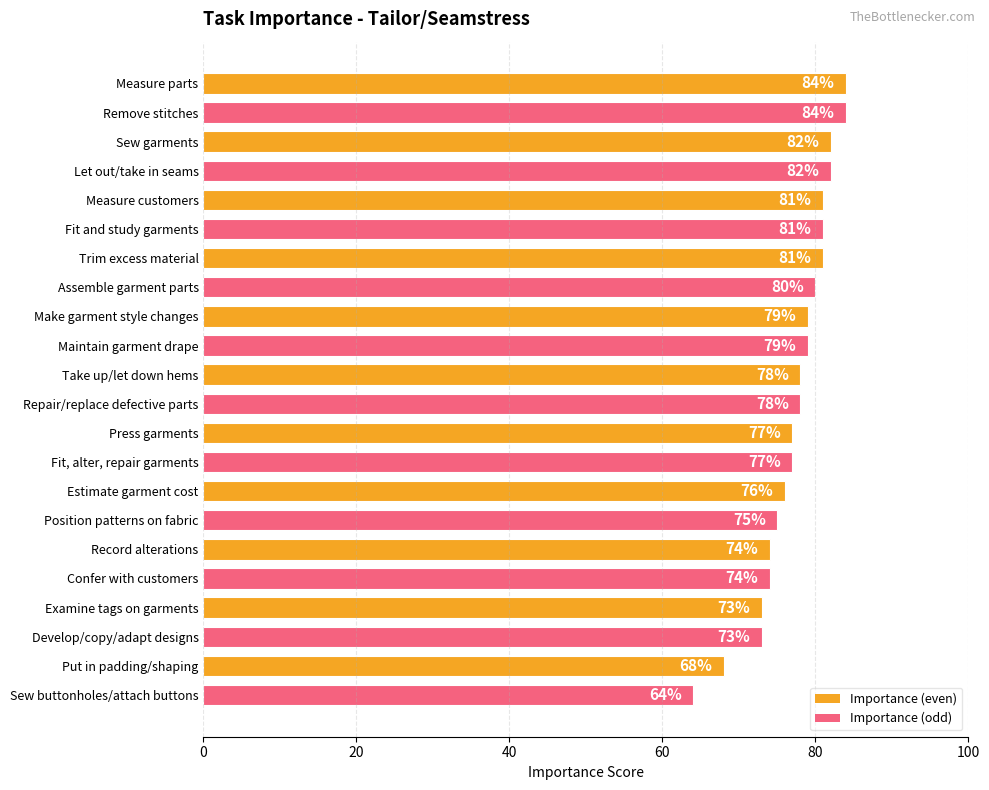

Which label corresponds to the smallest value in the chart?

Sew buttonholes/attach buttons